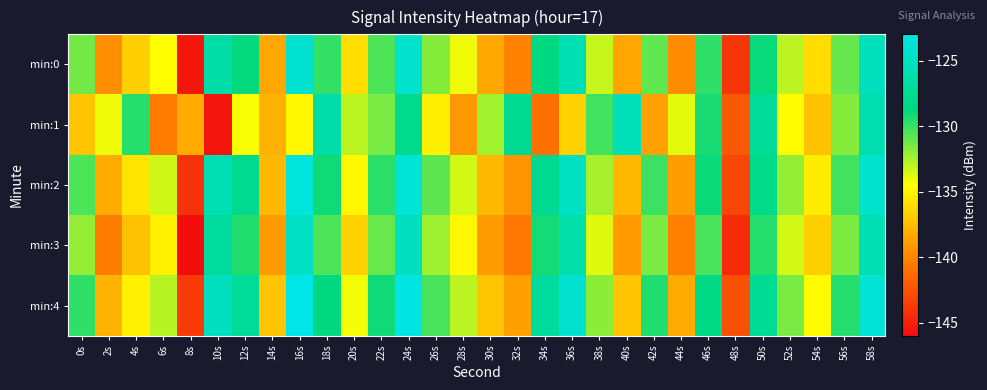

How many distinct data groups are displayed?

5